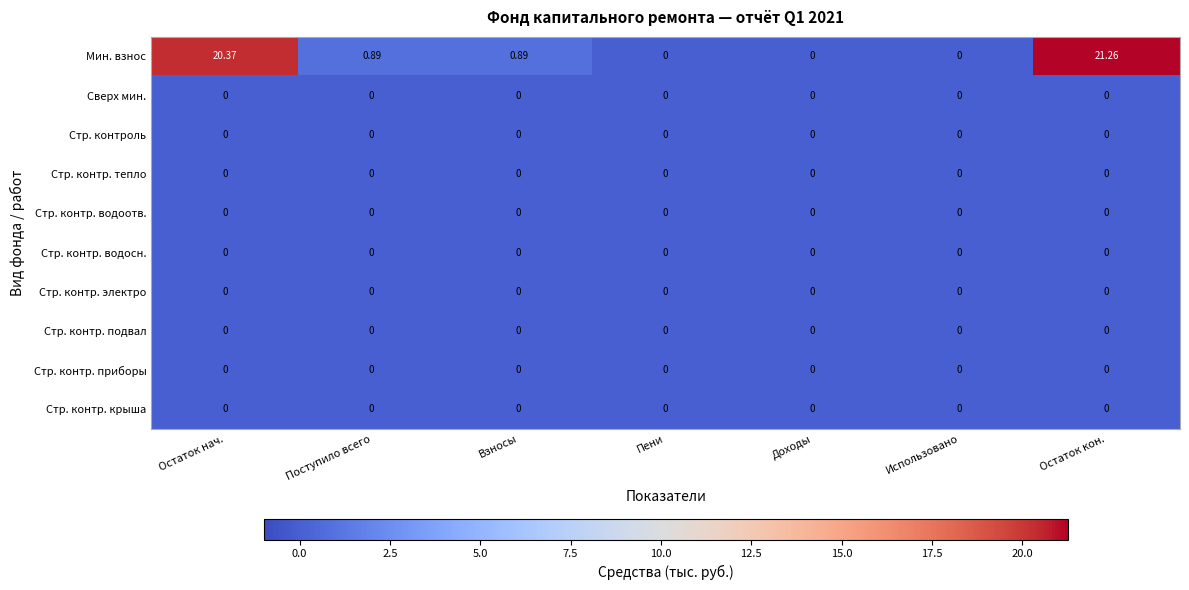

At which category is the sum across all series the highest?

Остаток кон.